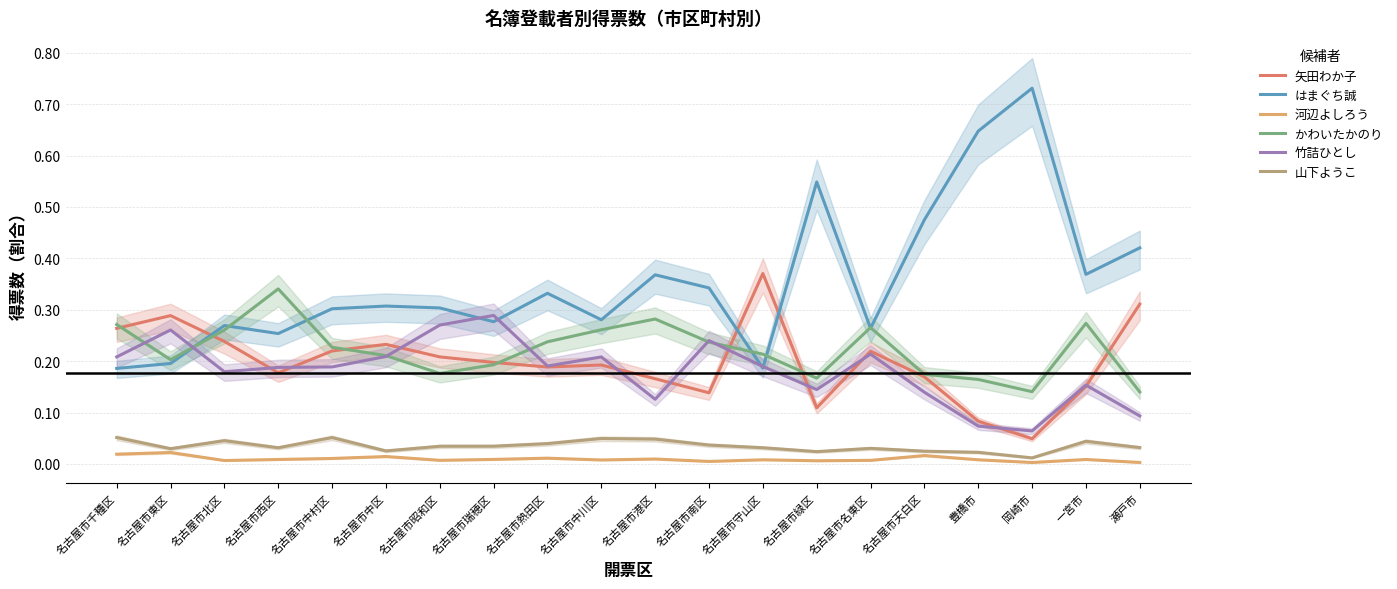

Rank the series by their maximum value, from highest to lowest.

はまぐち誠, 矢田わか子, かわいたかのり, 竹詰ひとし, 山下ようこ, 河辺よしろう